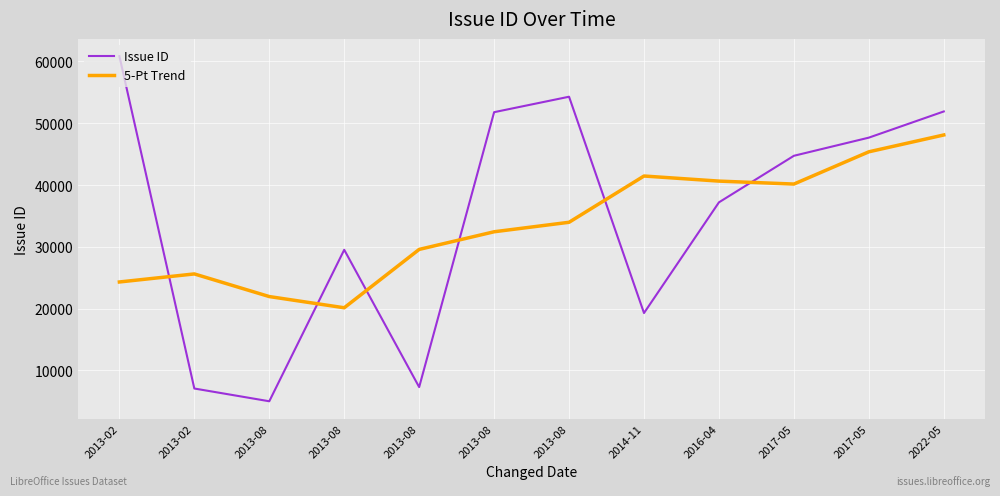

Is it true that 5-Pt Trend equals 48101.3 at 2022-05?

True